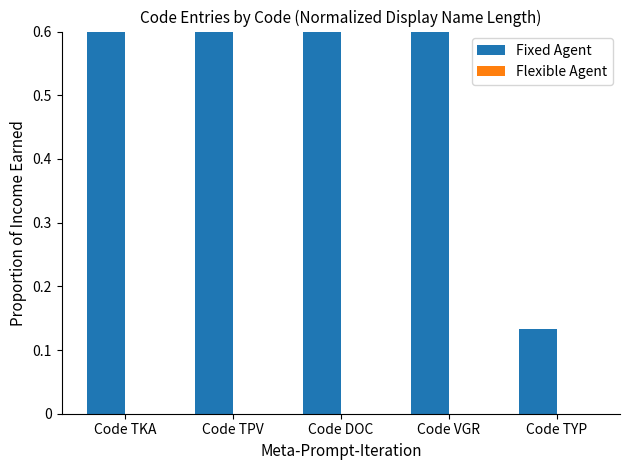

Read the Fixed Agent value at Code DOC.

0.6